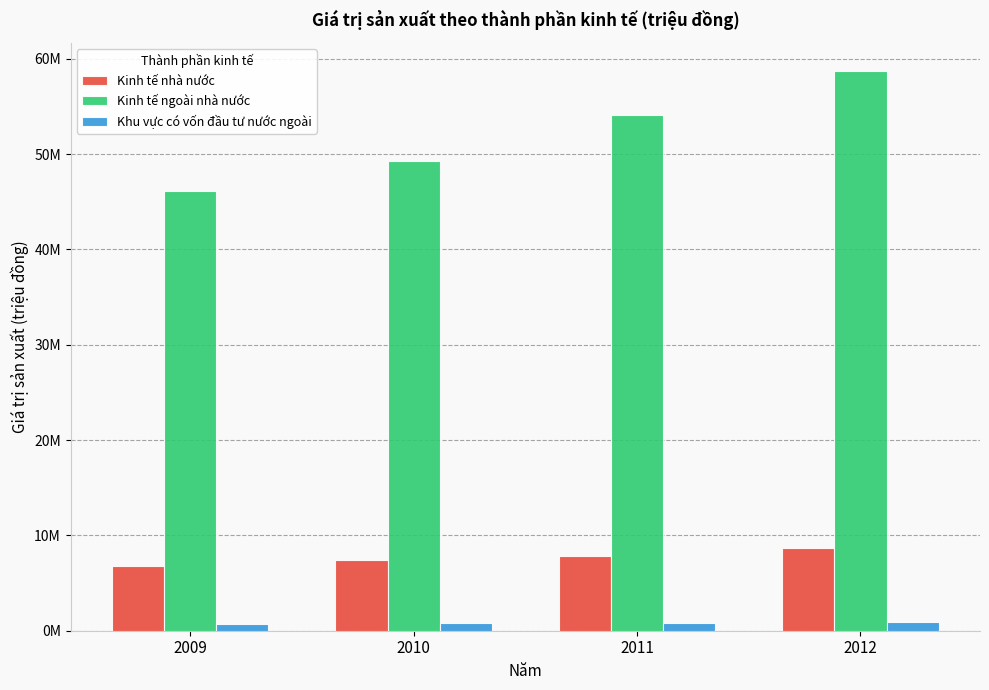

What is the sum of the Khu vực có vốn đầu tư nước ngoài values at 2011 and 2010?

1623000